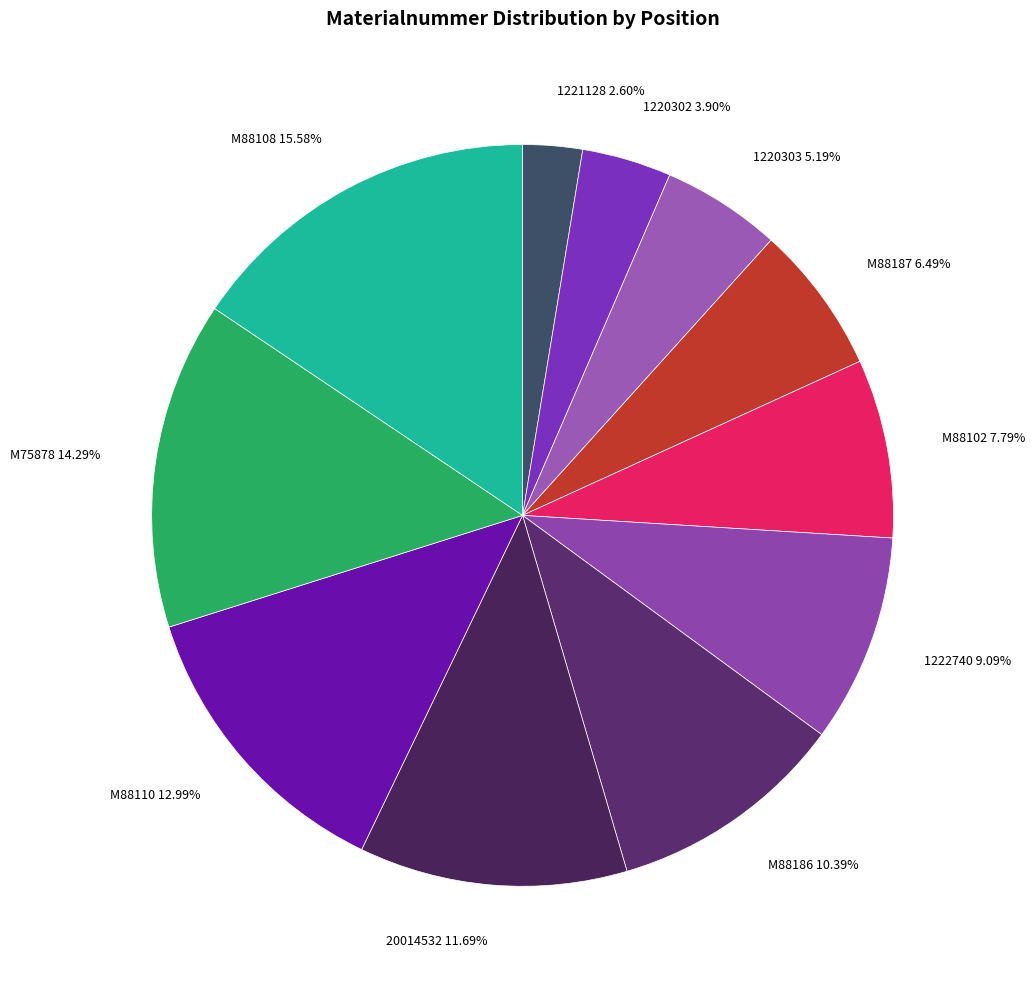

To the nearest percent, what is the average slice percentage?

9%